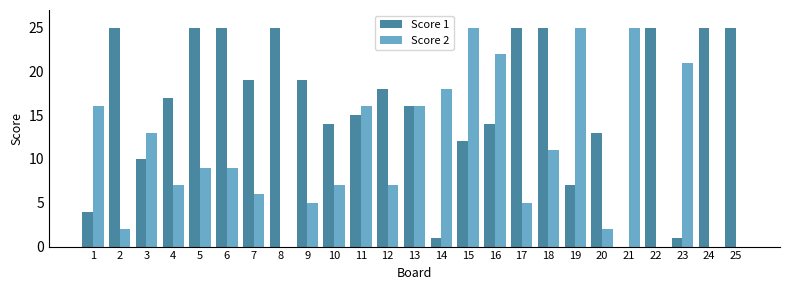

Where does the Score 2 series first go above 9?

1